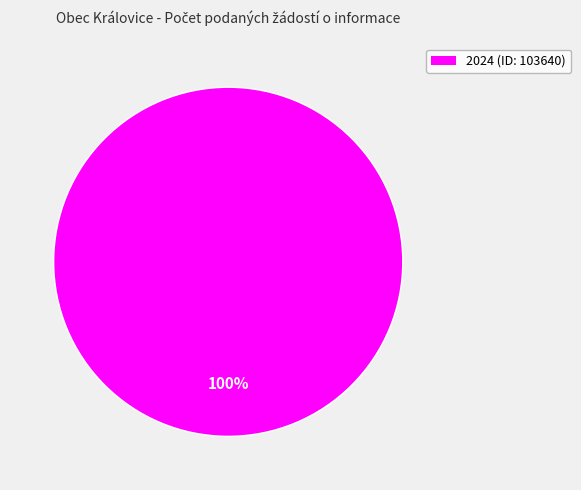

Is there any slice that represents more than half of the pie?

Yes